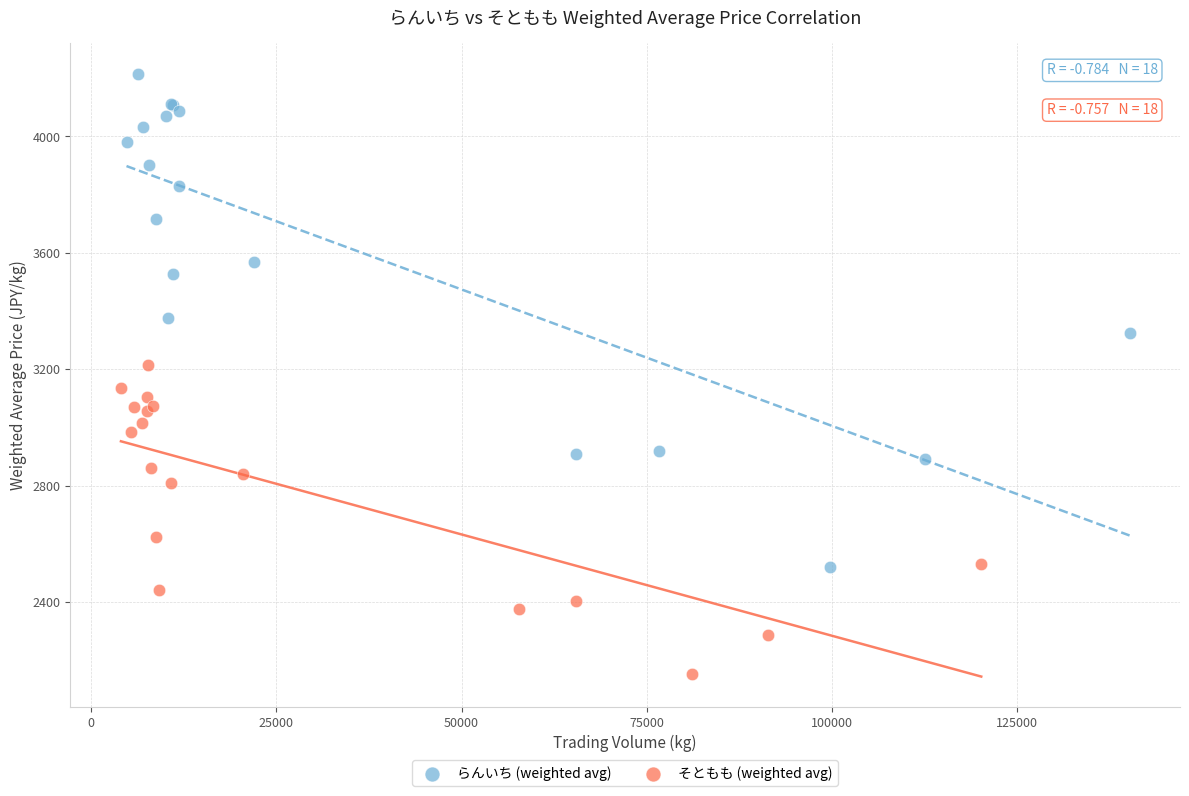

Which series has the widest spread of Y values?

らんいち (weighted avg)